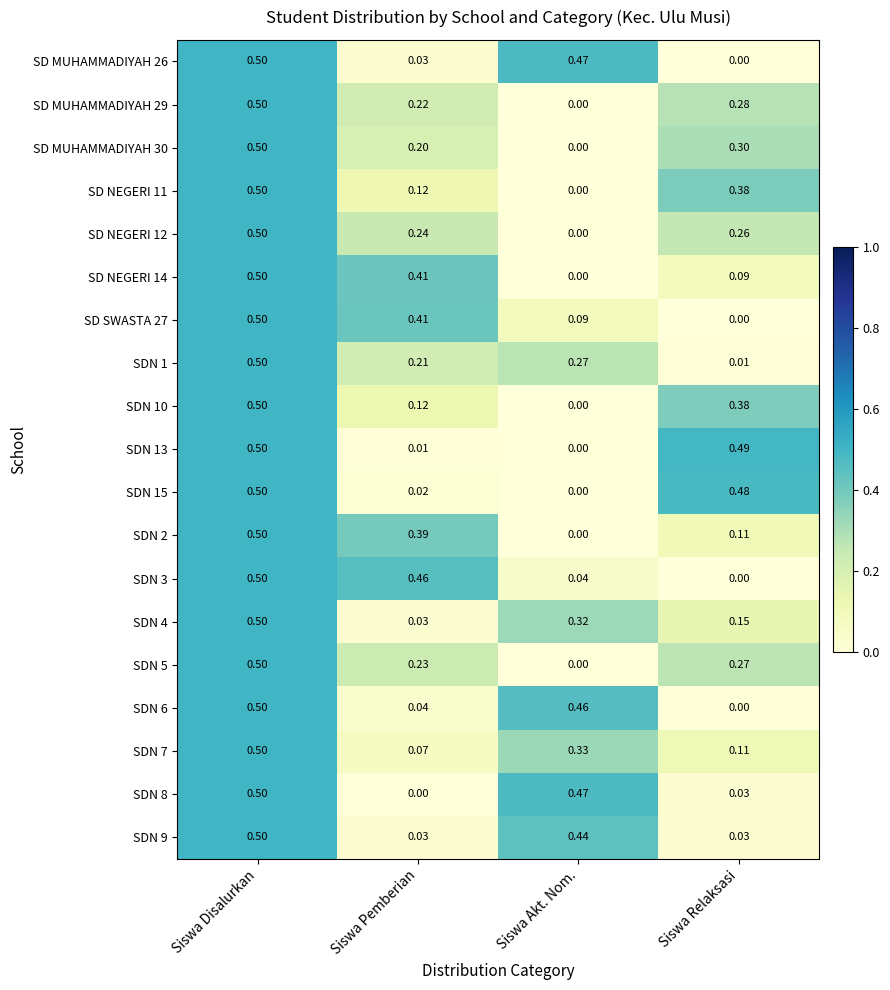

At which category is the sum across all series the highest?

Siswa Disalurkan